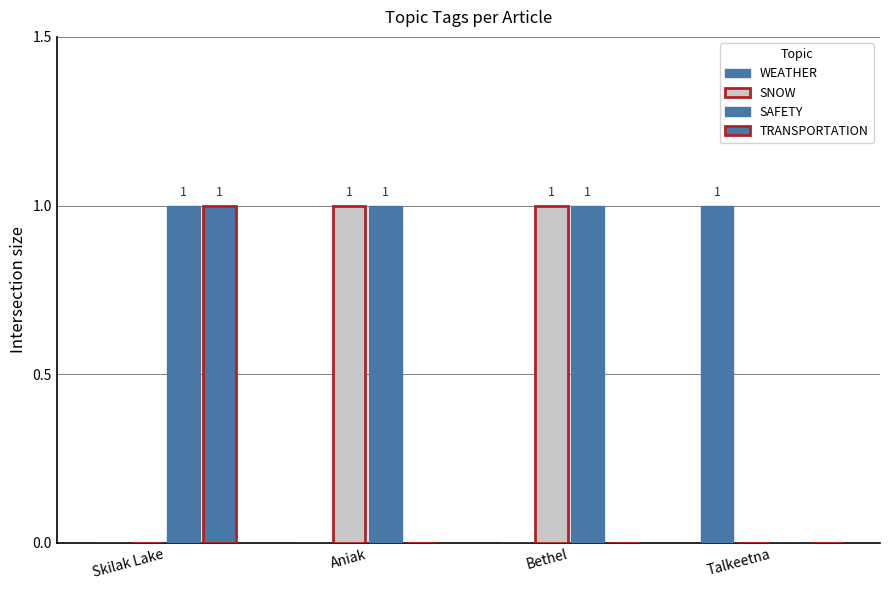

What is the label of the 1st bar from the left?

Skilak Lake